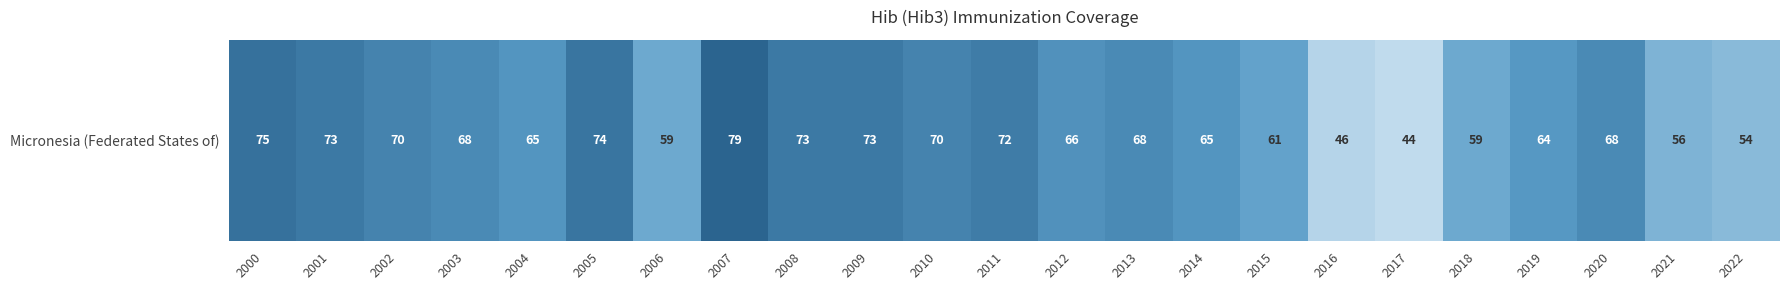

What is the smallest value displayed?

44